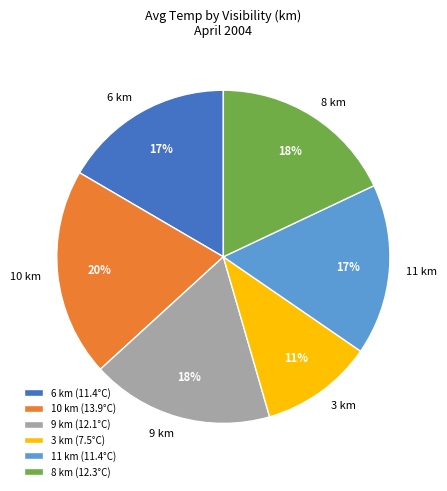

Combined, do 10 and 11 account for over 50%?

No